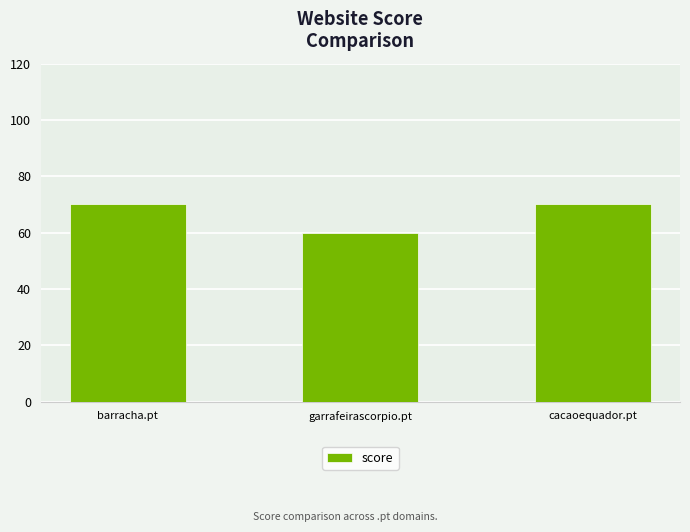

Reading right to left, extract all data points from this chart.

cacaoequador.pt=70	garrafeirascorpio.pt=60	barracha.pt=70